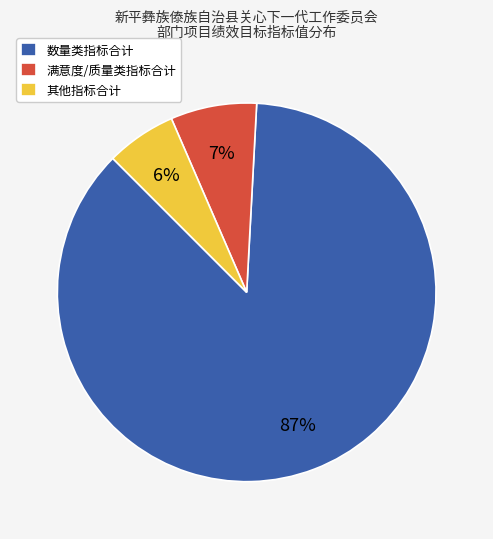

True or false: 满意度/质量类指标合计 accounts for 1% of the total.

False